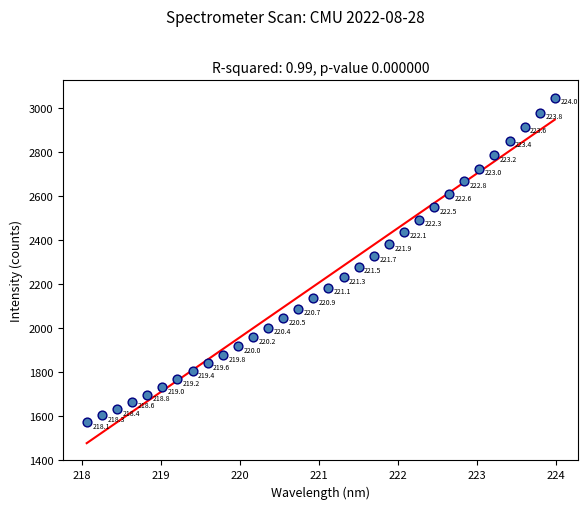

What Y value in the scatter plot is closest to 2309?

2328.2